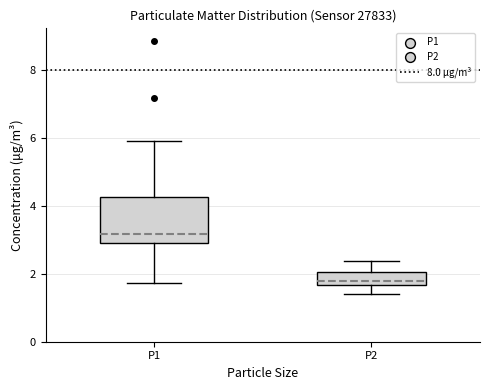

Where is the upper edge of the box for P1 on the y-axis? The values are not printed on the chart, so give them approximately, as read against the axis.

4.2